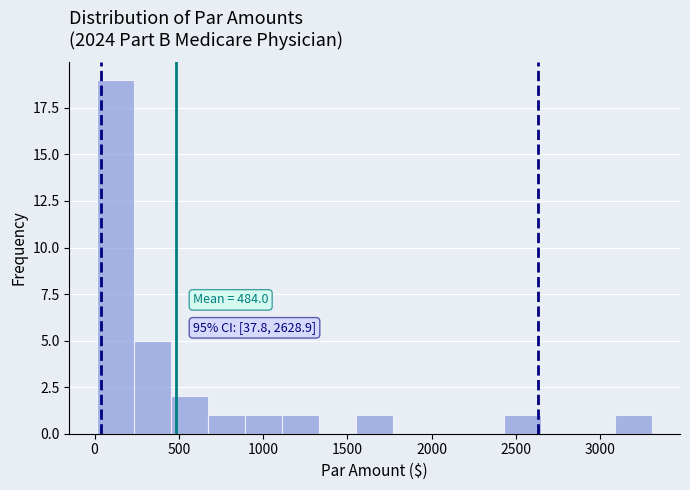

Over which range of the x-axis is the bar tallest?

0 to 250